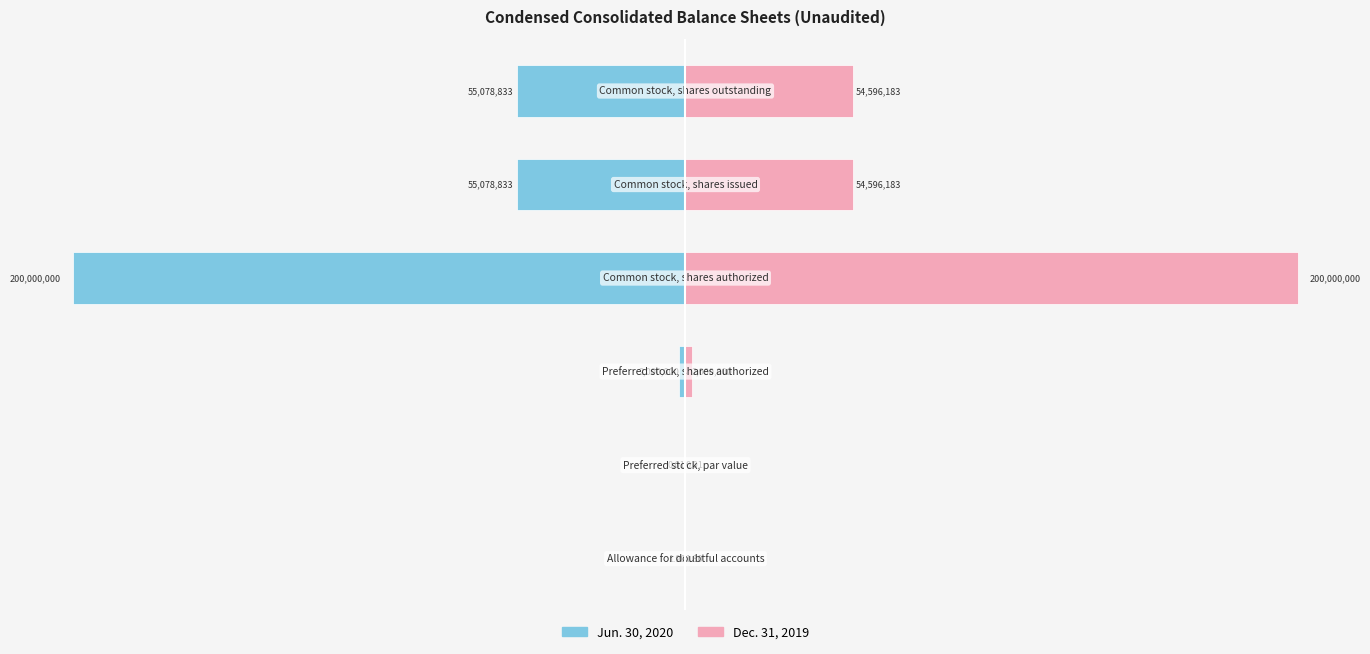

Between 1 and 2, which series saw the biggest shift?

Jun. 30, 2020